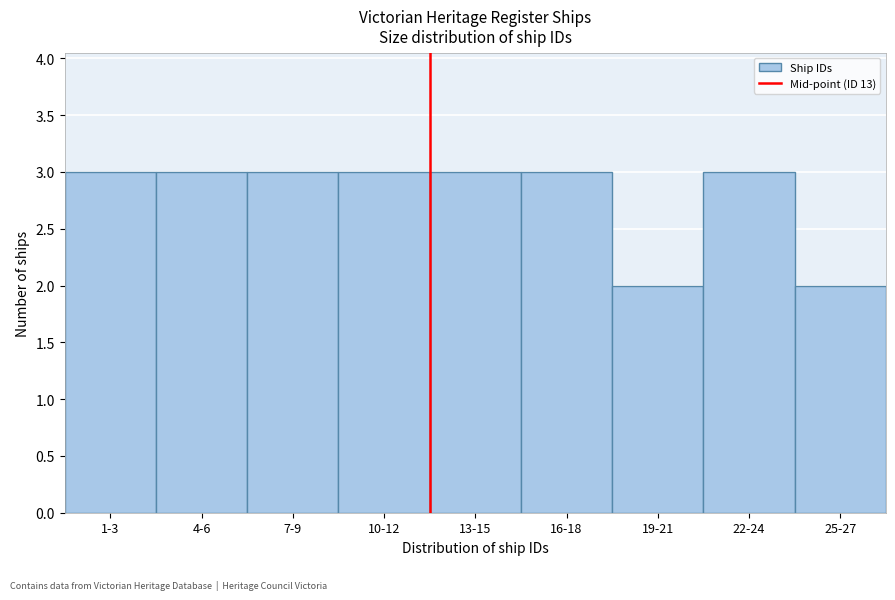

Reading left to right, extract all data points from this chart.

1-3=3	4-6=3	7-9=3	10-12=3	13-15=3	16-18=3	19-21=2	22-24=3	25-27=2